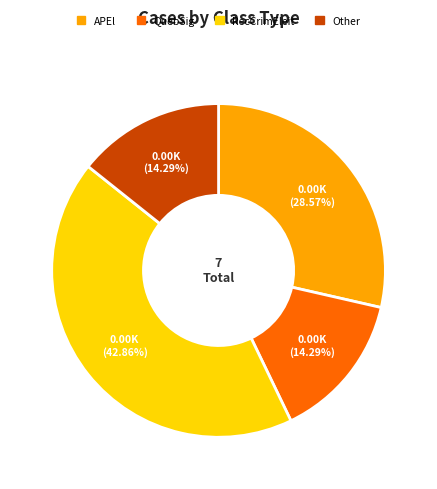

Is there any slice that represents more than half of the pie?

No